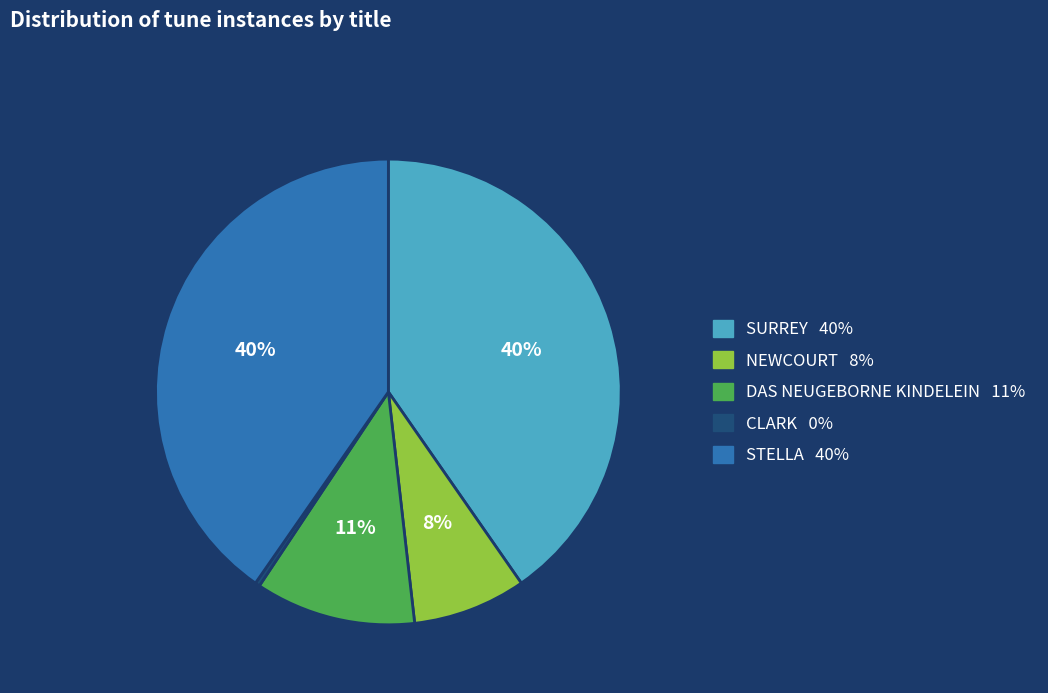

What is the smallest slice in the pie chart?

CLARK